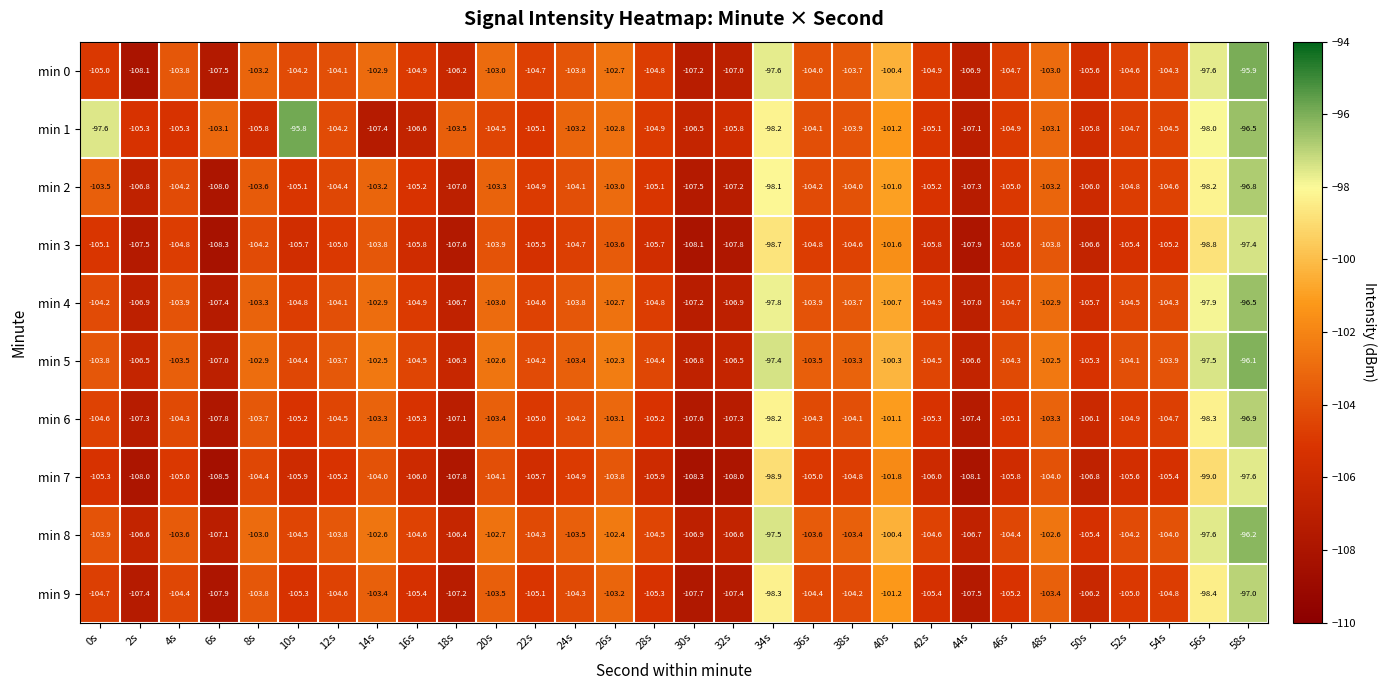

What is the sum of the min 2 values at 40s and 46s?

-206.0